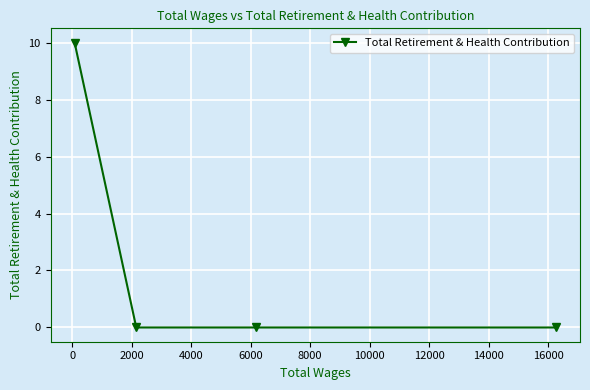

What is the difference between the maximum and minimum values?

10